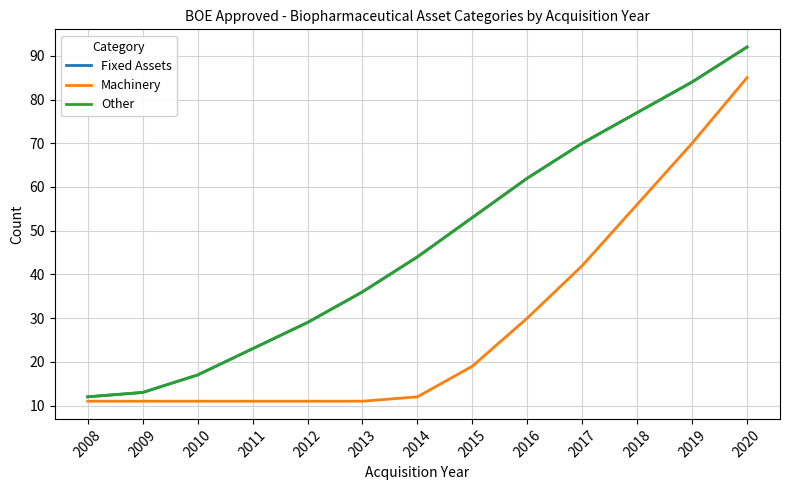

What is the value of the Machinery point at the 7th from the left?

12